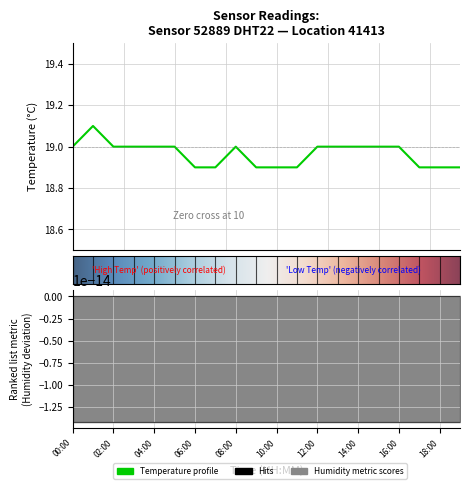

What is the difference between the maximum and minimum values?

0.2